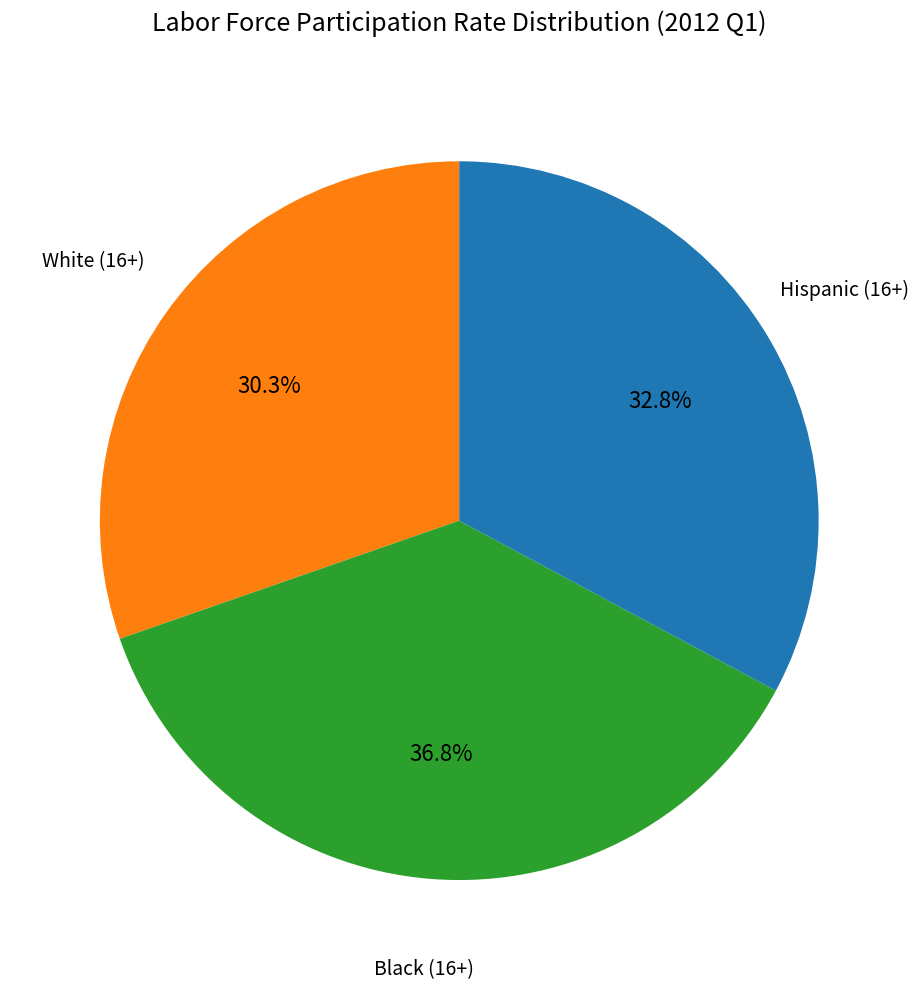

Is there any slice that represents more than half of the pie?

No